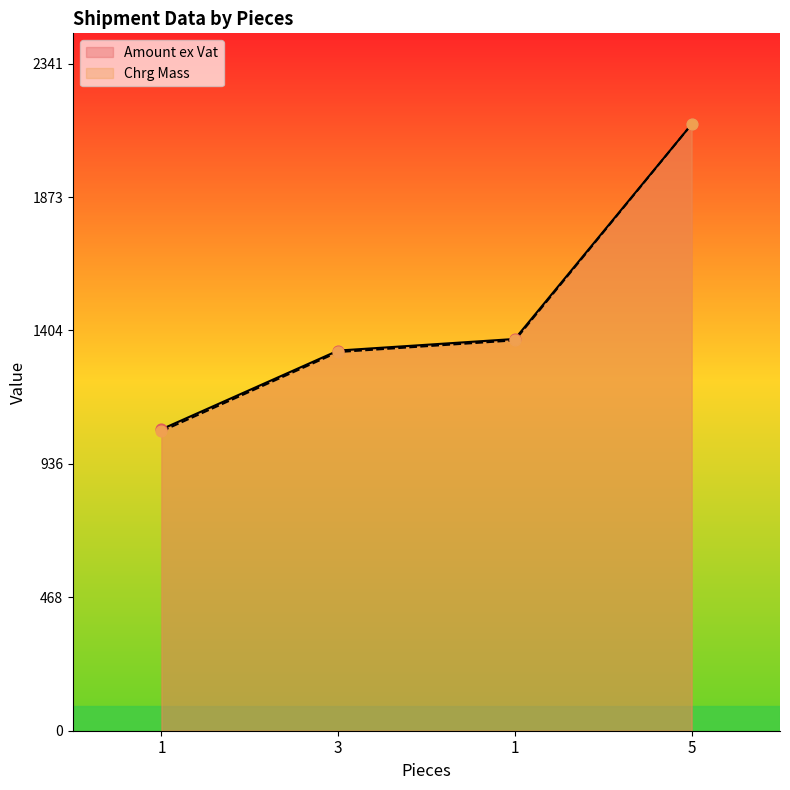

What are all the series names shown in the legend?

Amount ex Vat, Chrg Mass